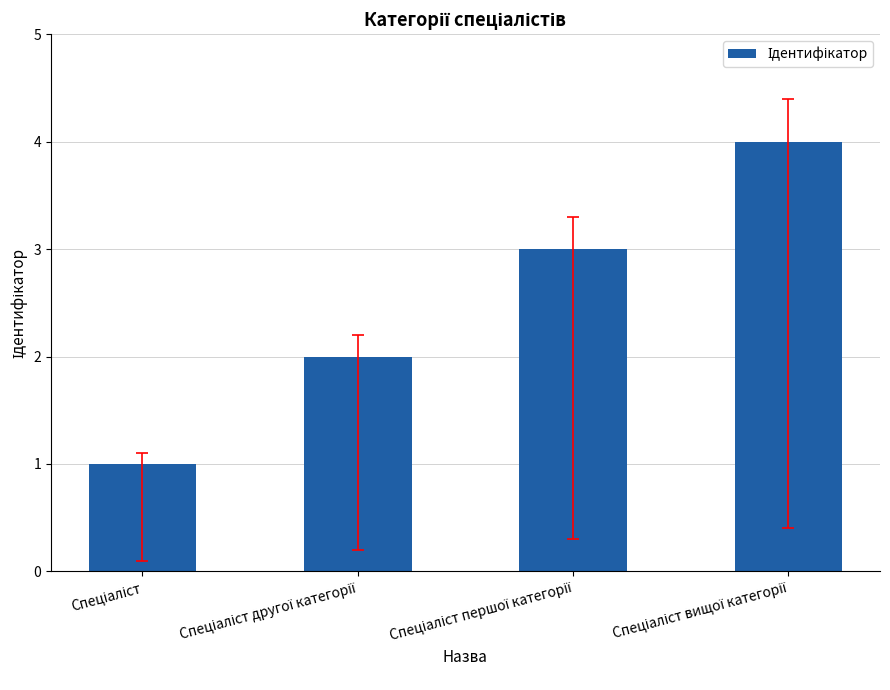

What is the sum of all values?

10